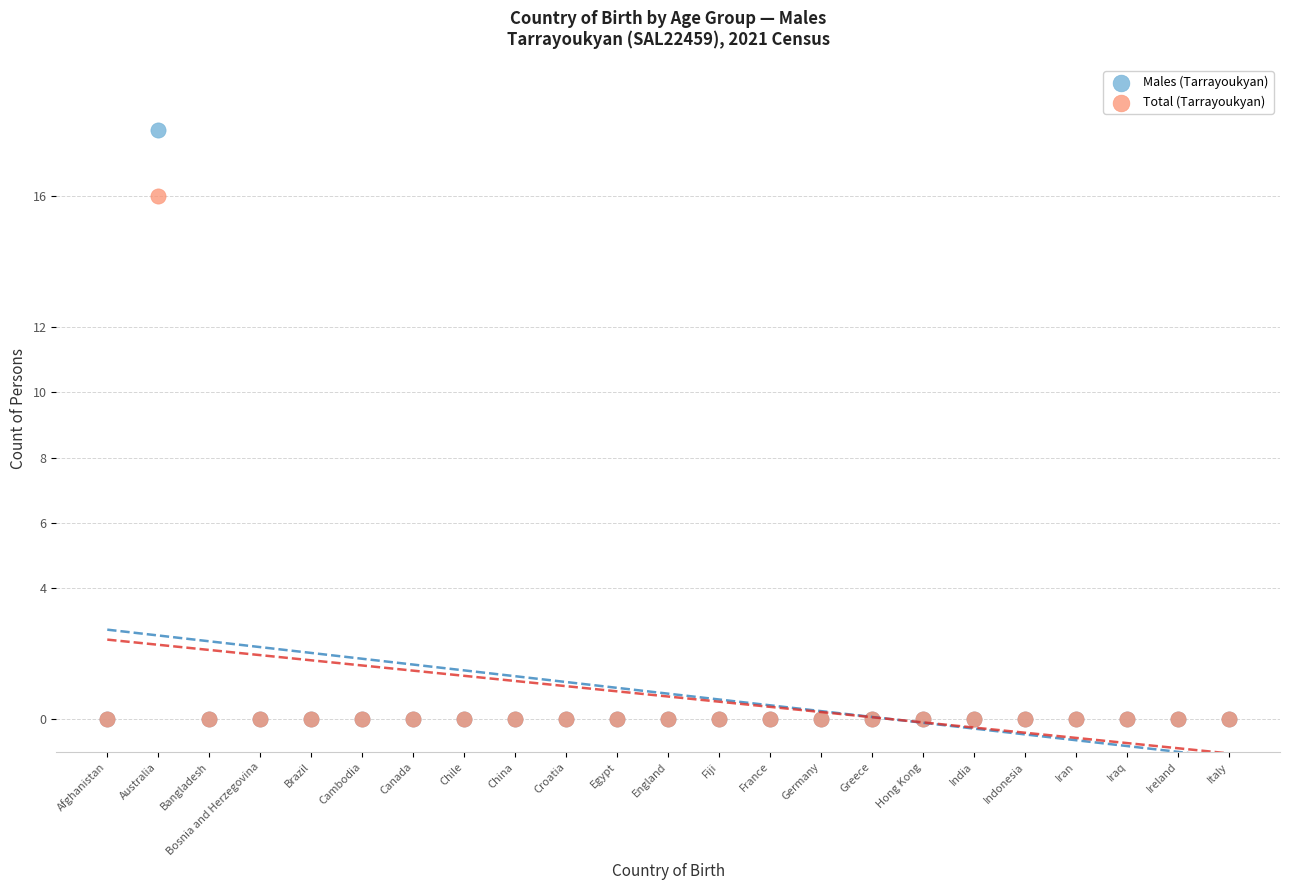

What are all the series names shown in the legend?

Males (Tarrayoukyan), Total (Tarrayoukyan)